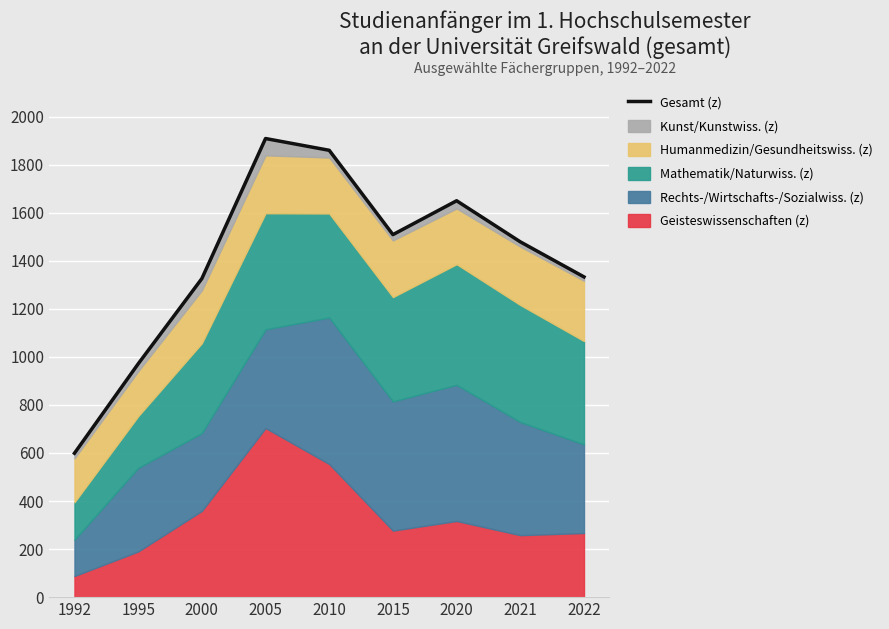

What is the value of the 4th point from the left?

1909